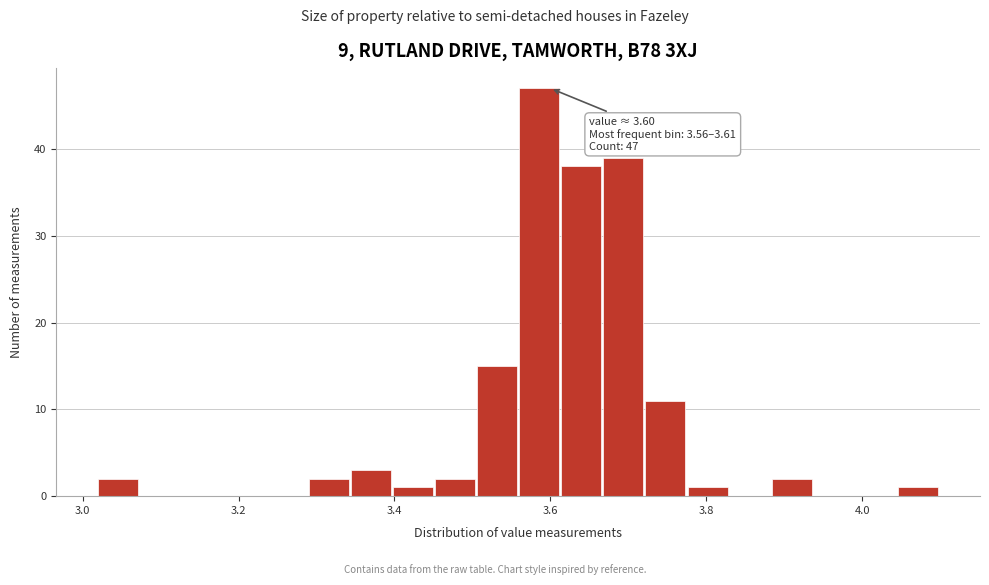

Read against the x-axis, roughly where is the centre of the tallest bar?

3.58